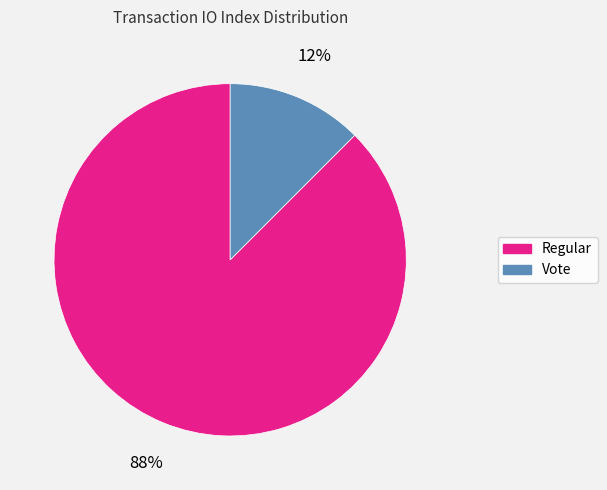

Do Regular and Vote together represent more than half of the pie?

Yes